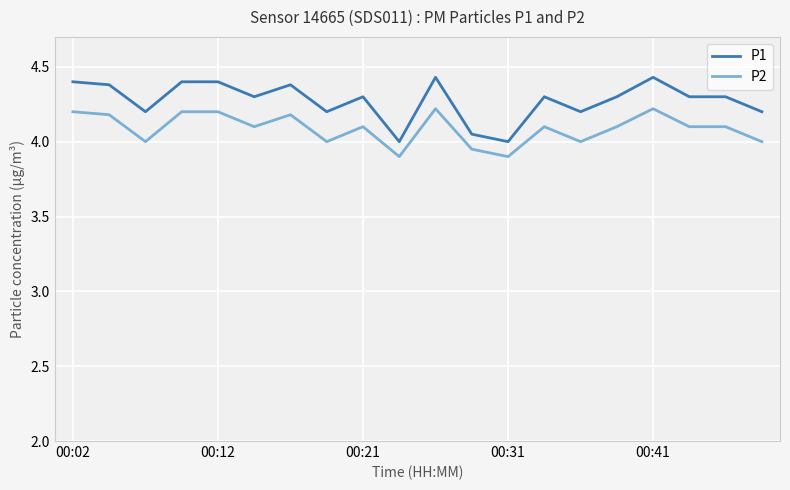

What is the average value of the P1 series?

4.3